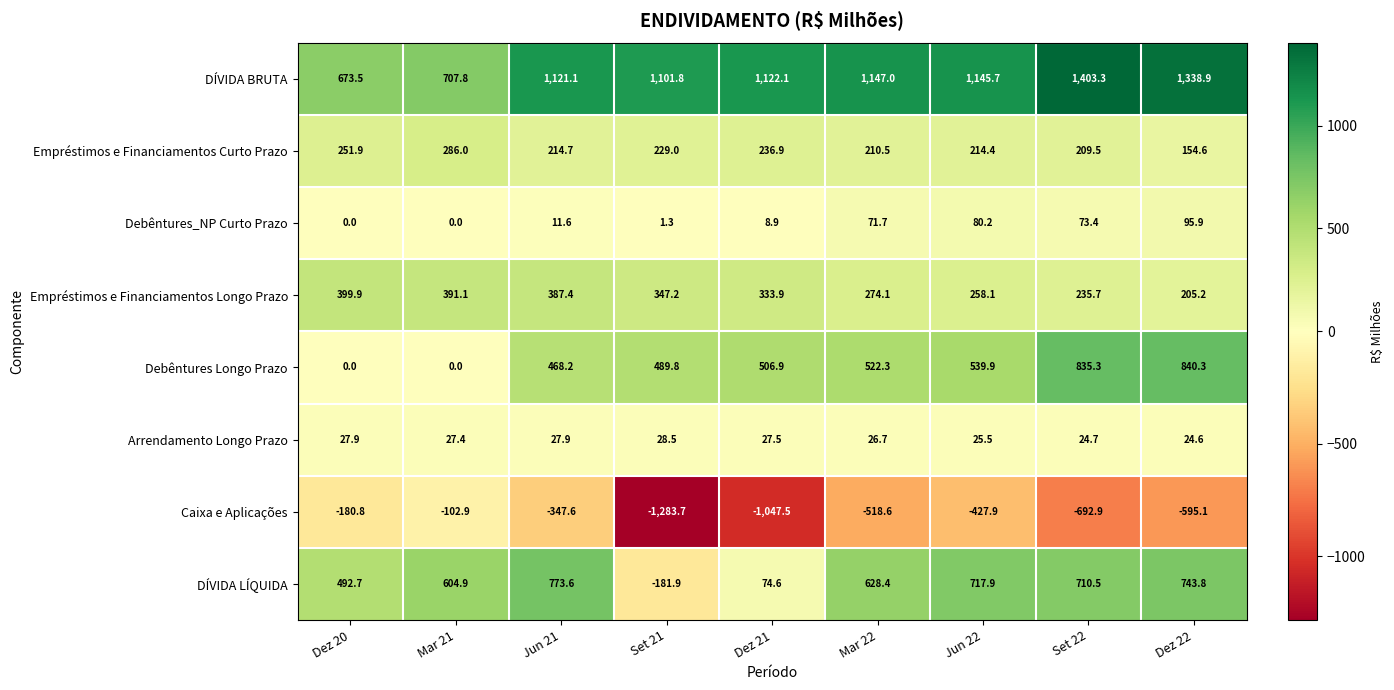

What is the difference between the highest and lowest values at Jun 22?

1573.6